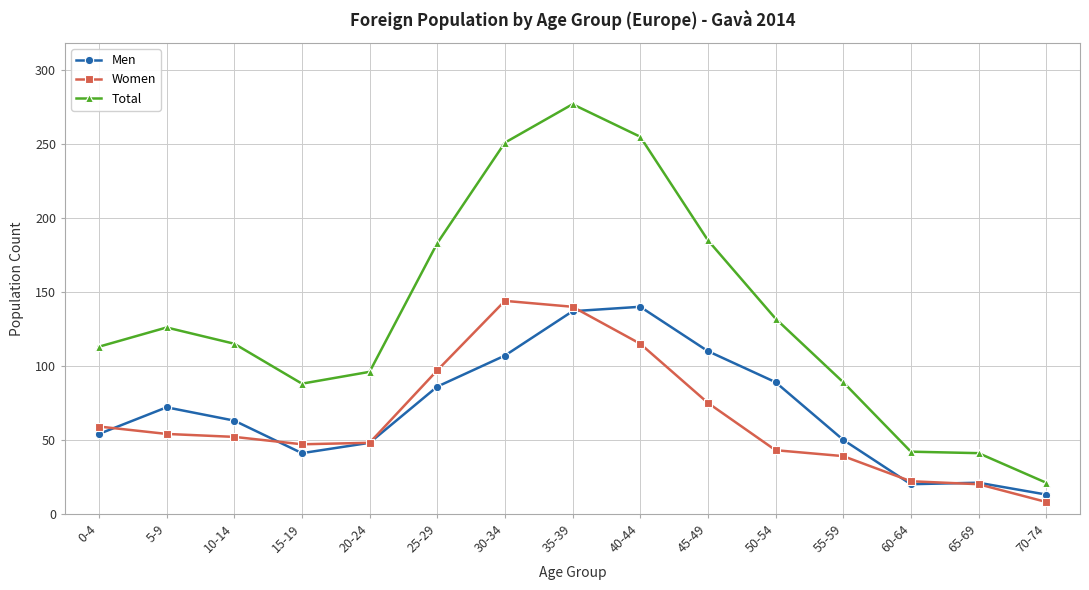

How many distinct data groups are displayed?

3